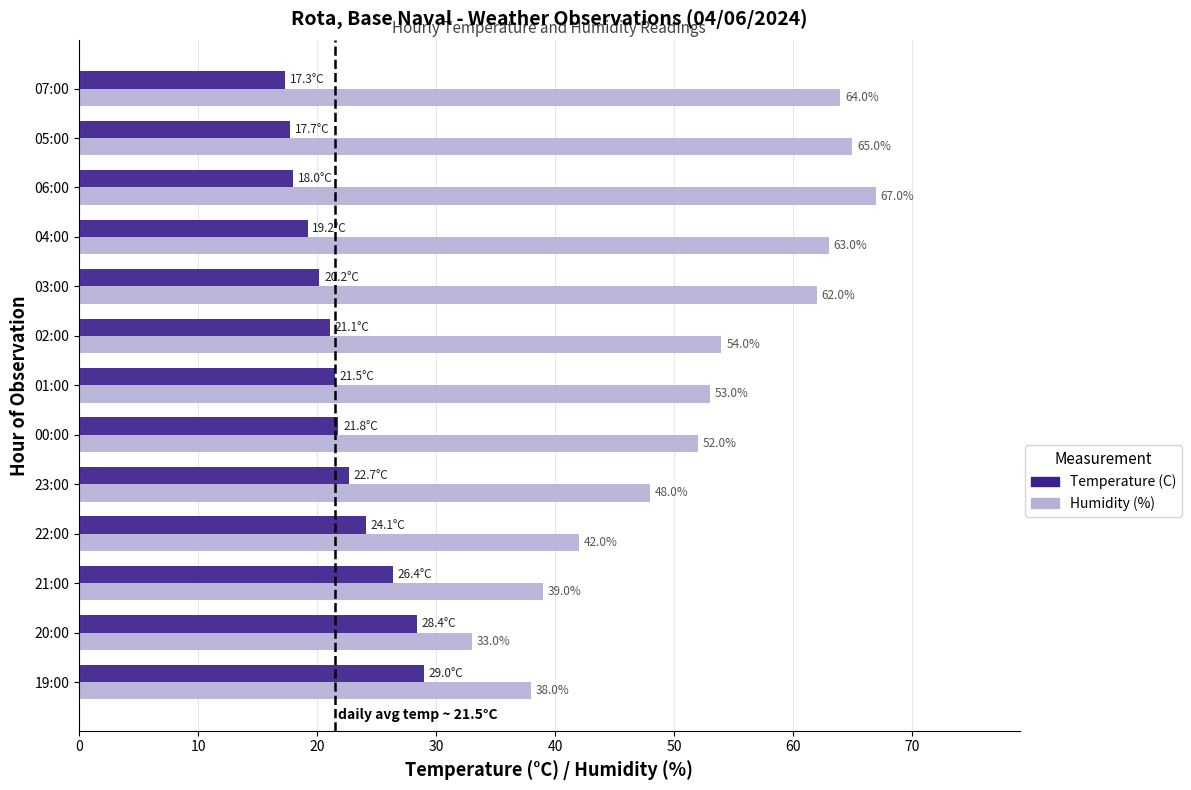

What is the difference between the highest and lowest values at 01:00?

31.5